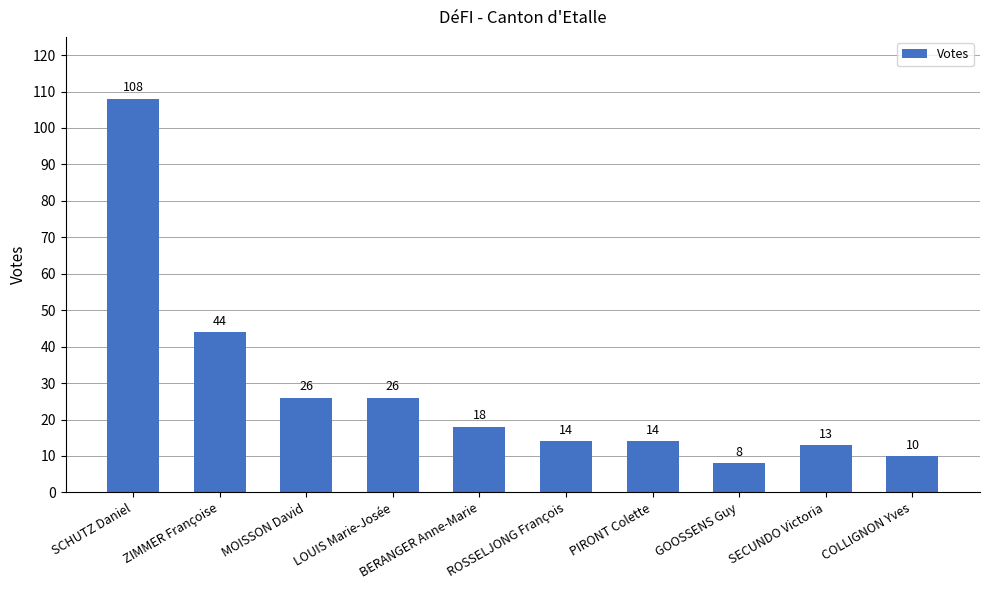

What is the change in value from ZIMMER Françoise to GOOSSENS Guy?

-36